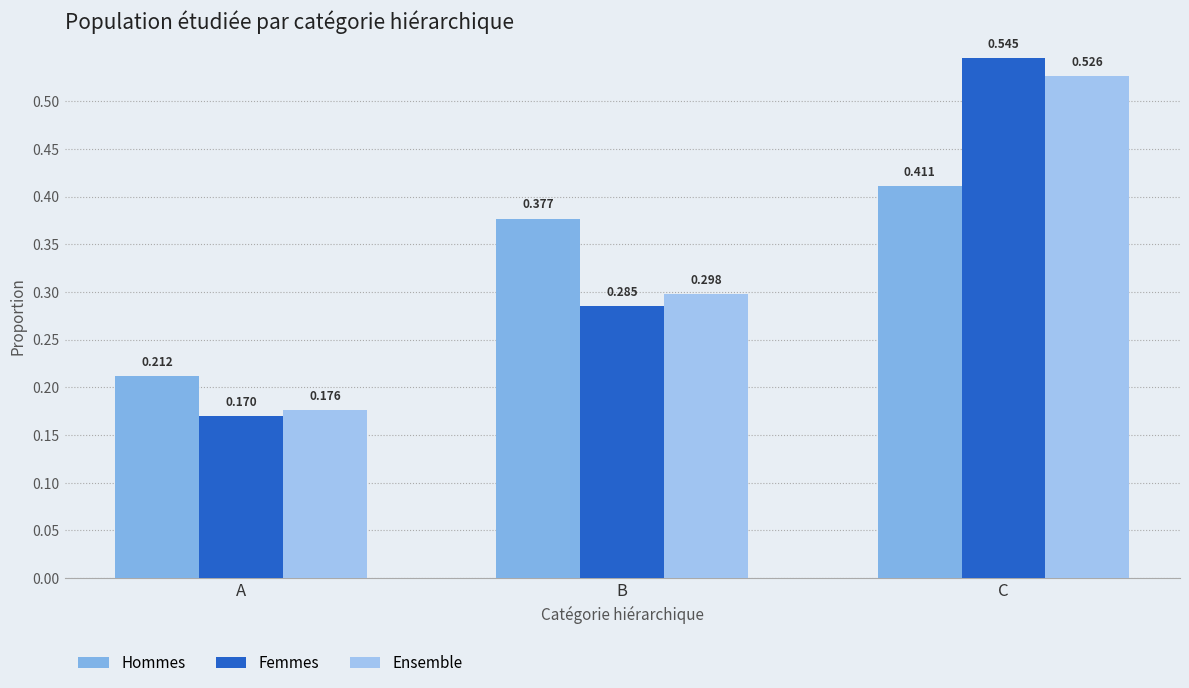

What is the smallest value displayed?

0.2